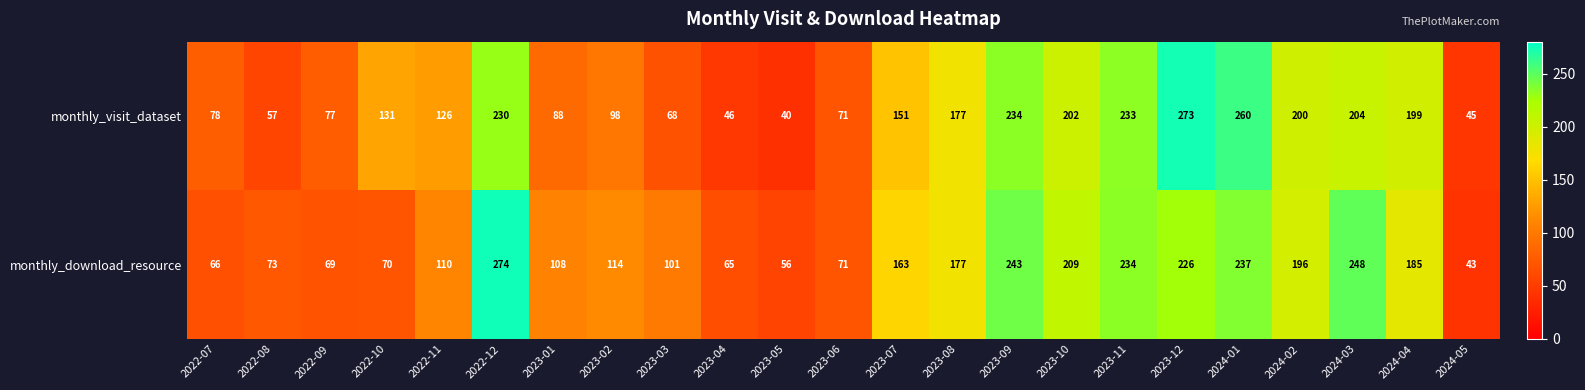

Which label corresponds to the smallest value in the chart?

2023-05